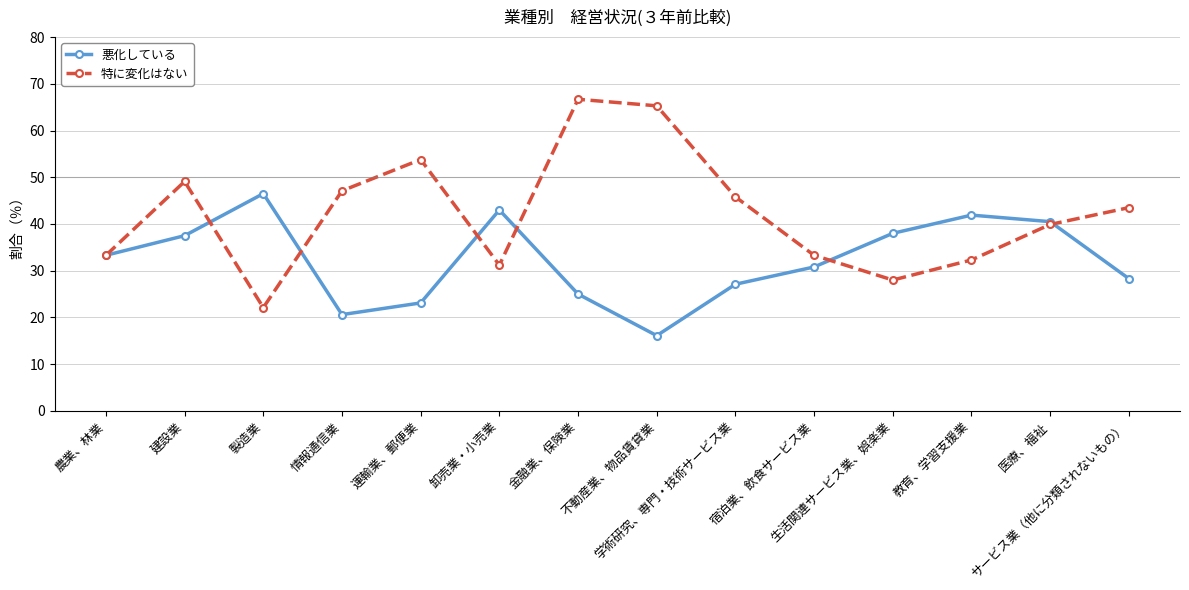

At which category does 悪化している reach its first local valley?

情報通信業